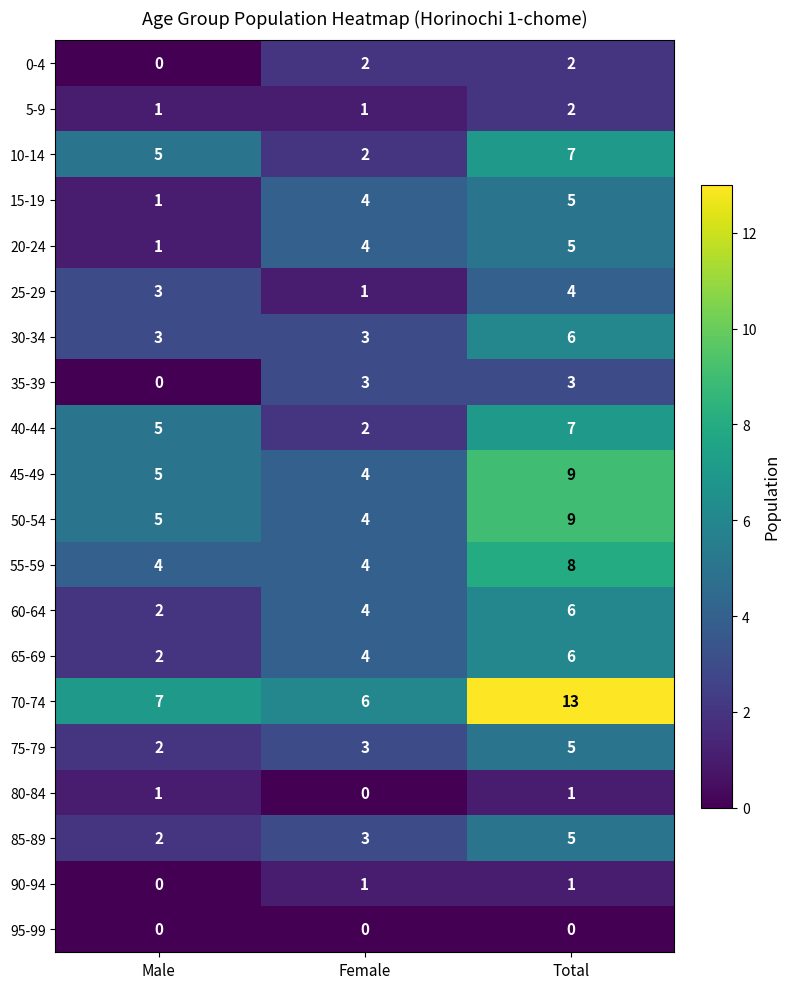

Between Male and Total, which series saw the biggest shift?

70-74